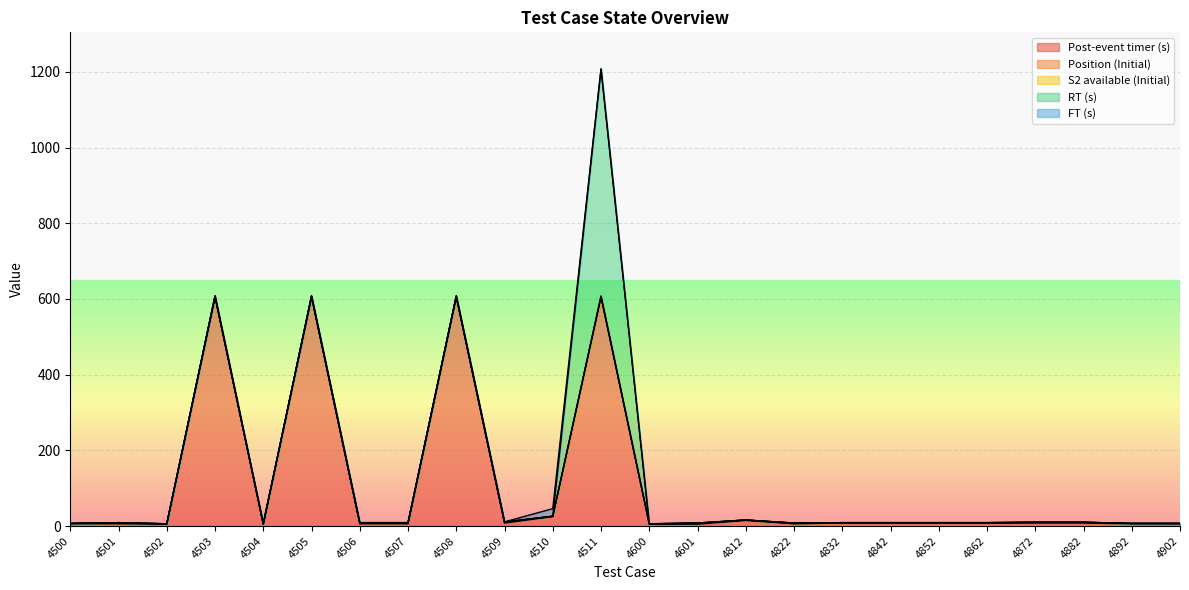

True or false: FT (s) has more than 1 interior local peaks.

False